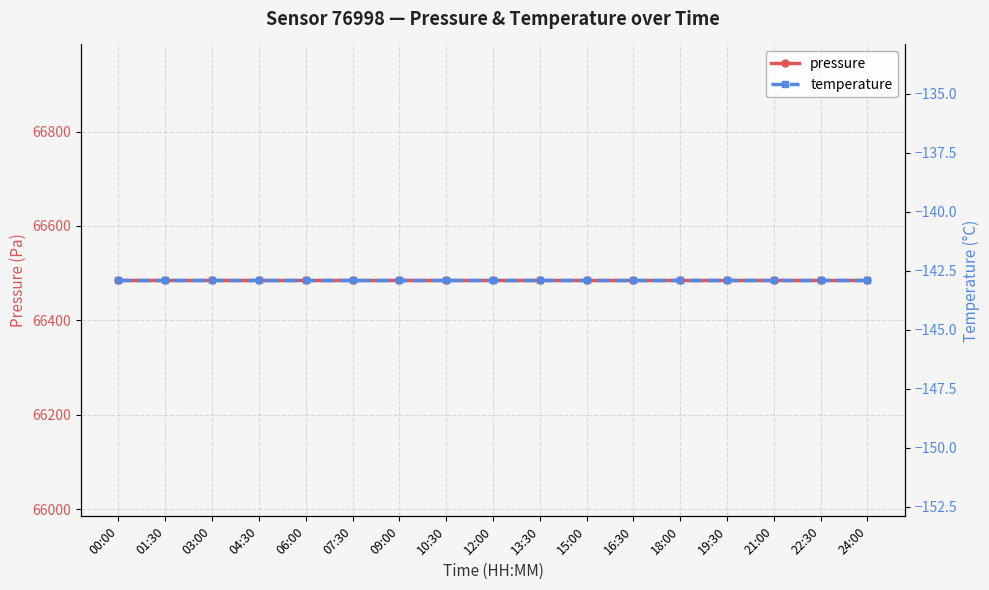

What are all the series names shown in the legend?

pressure, temperature